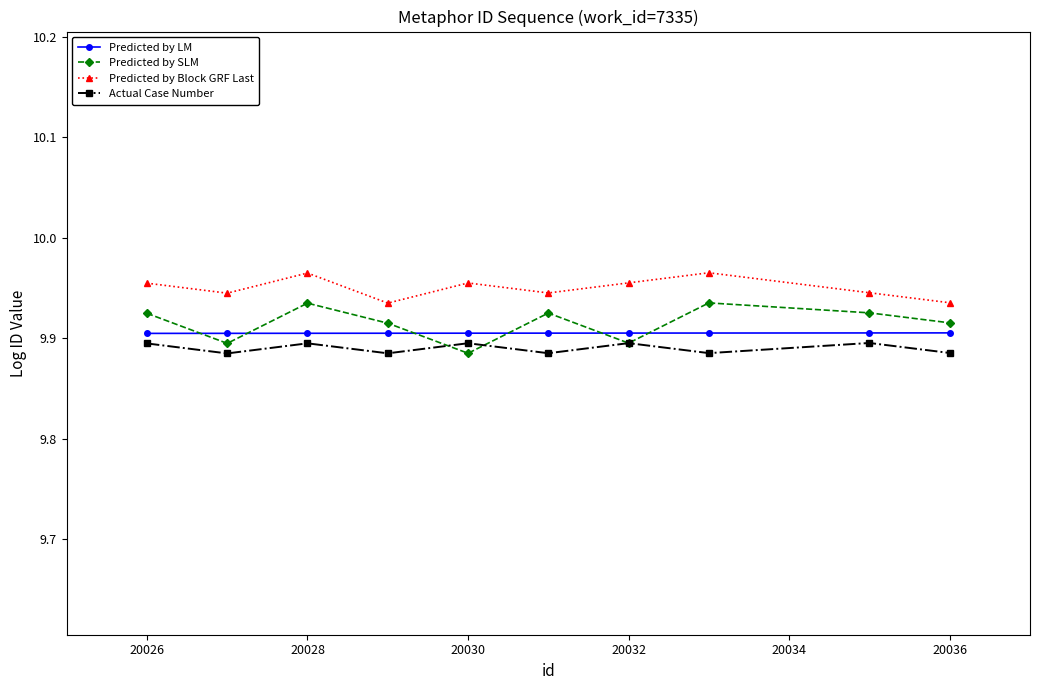

True or false: Predicted by SLM and Predicted by Block GRF Last cross at least once.

False